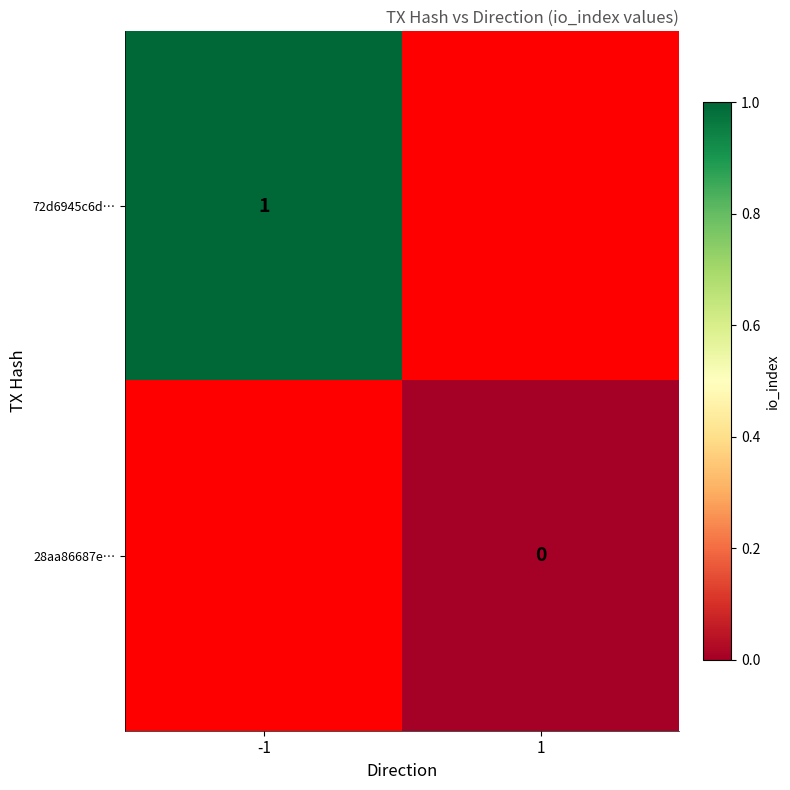

Is it true that 72d6945c6d… equals 1 at -1?

True